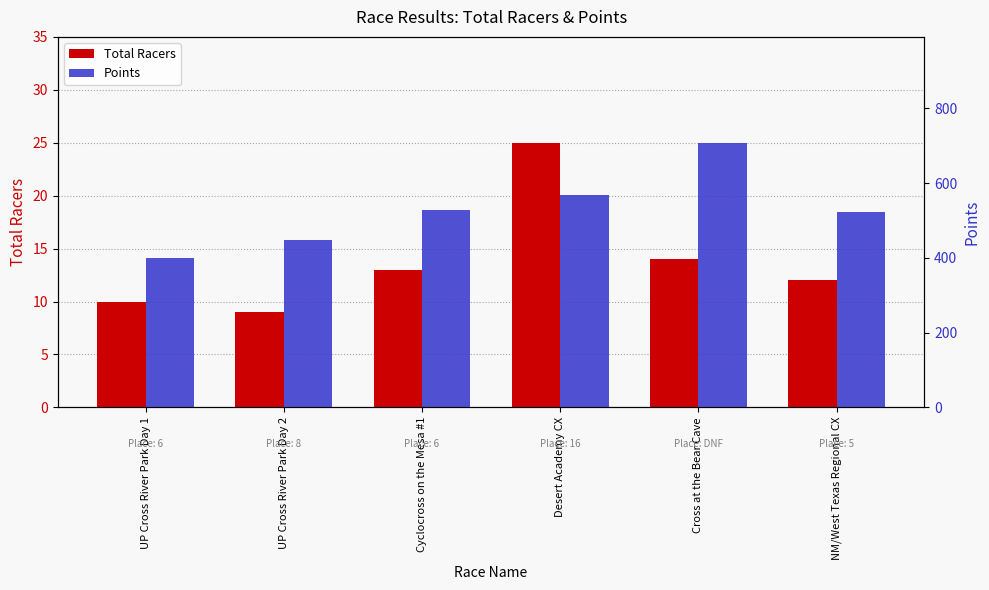

How many groups of bars are there?

6